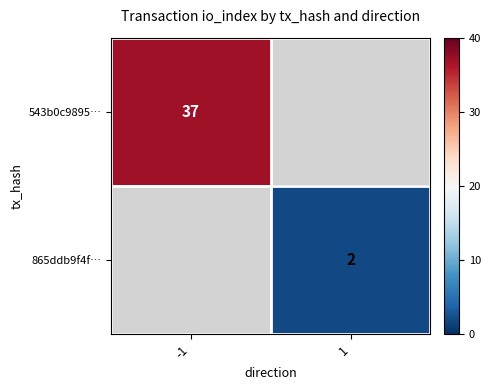

Is the value of 865ddb9f4f… at 1 greater than the value of 543b0c9895… at -1?

No